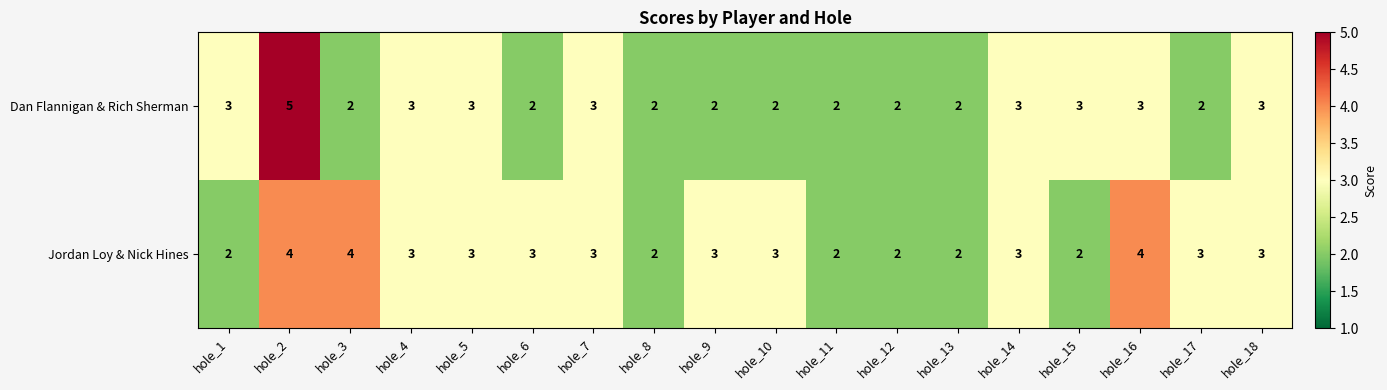

What is the sum of the Dan Flannigan & Rich Sherman values at hole_1 and hole_16?

6